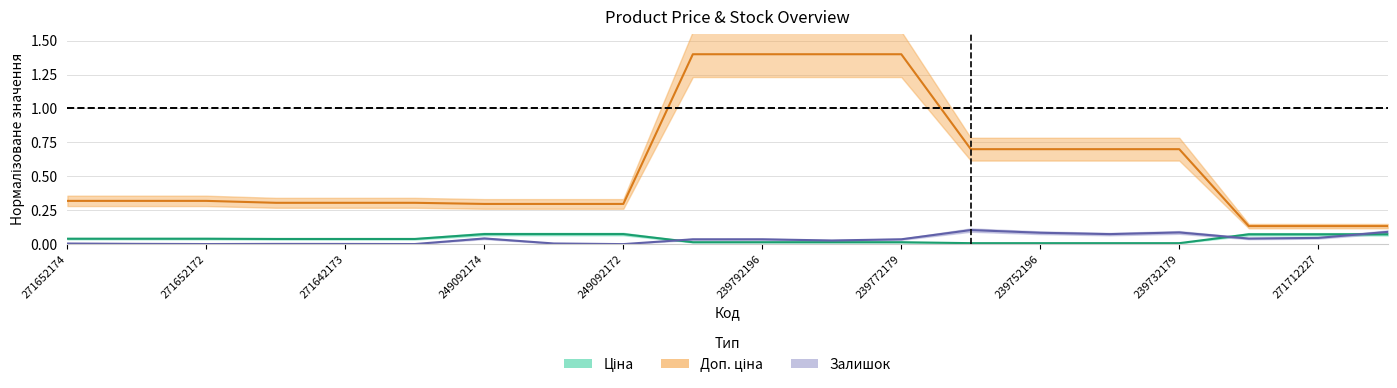

What is the difference between the maximum and minimum values in the Залишок series?

0.1